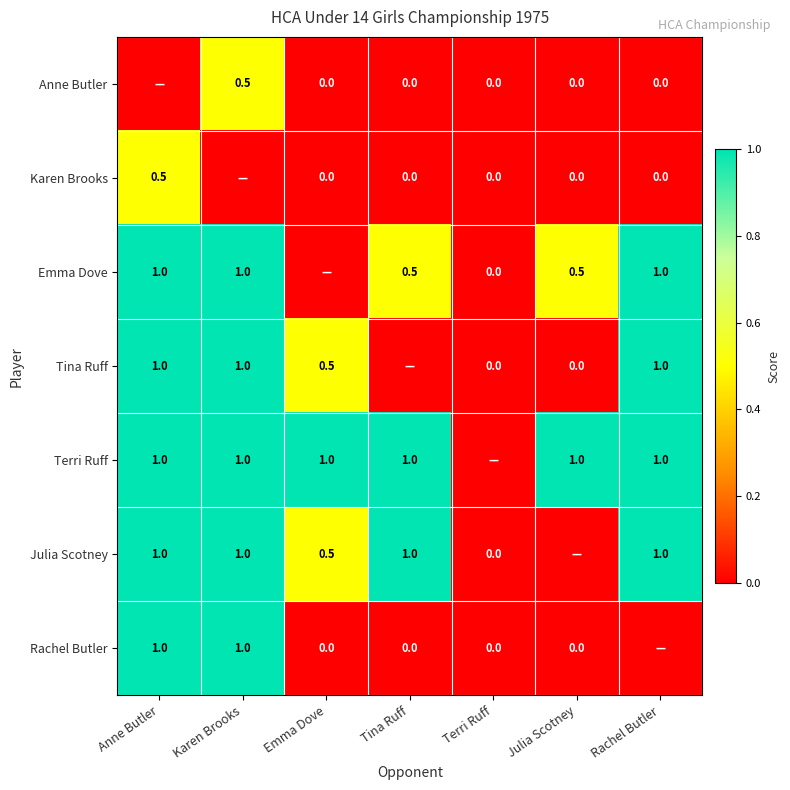

The value of Terri Ruff at Emma Dove is 1.0. True or false?

True